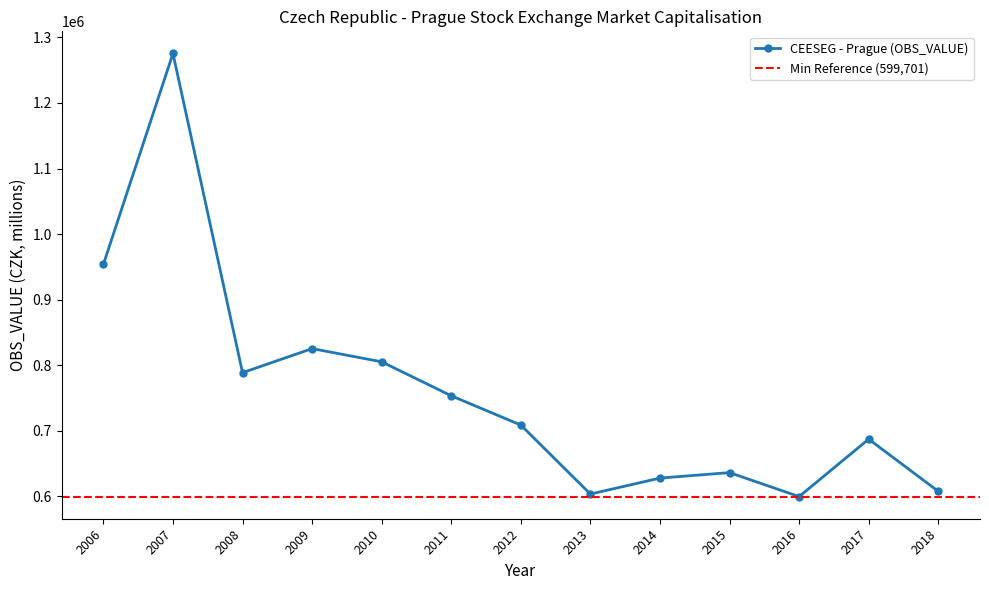

Reading left to right, list all the values displayed in this chart.

953895.6	1275506.2	788650.6	825405.4	805237.0	753443.1	708777.7	603537.0	627910.4	636244.4	599701.3	687280.6	607748.8